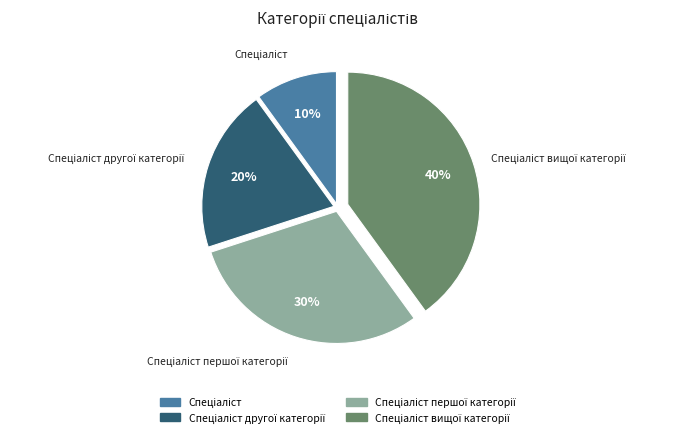

How many slices are in this pie chart?

4